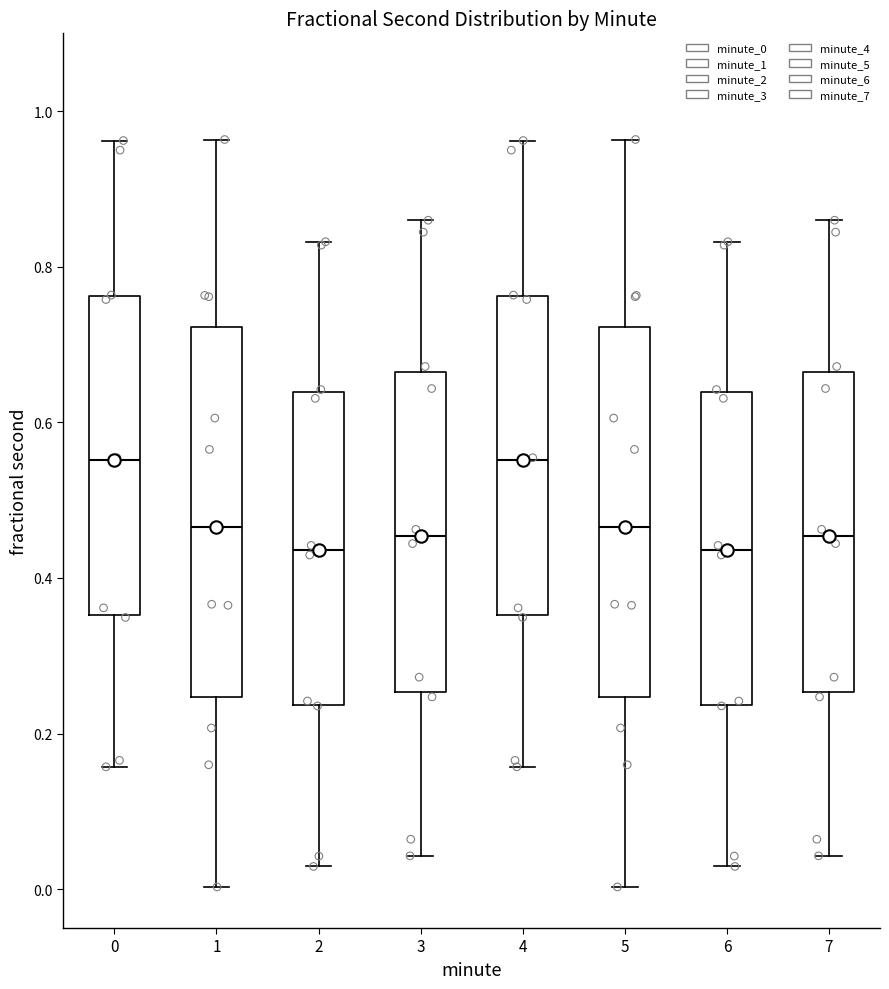

Where is the upper edge of the box at x = 4 on the y-axis? The values are not printed on the chart, so give them approximately, as read against the axis.

0.76